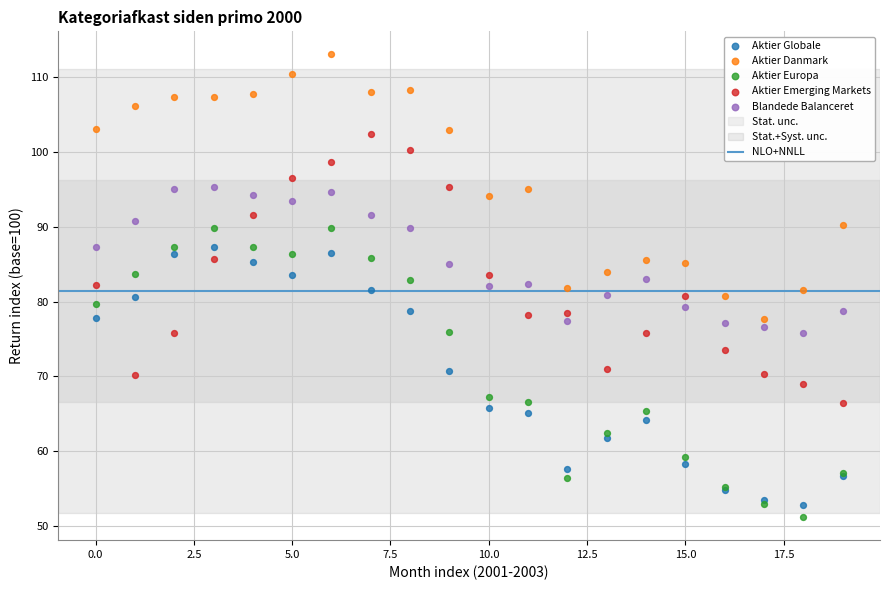

Which series has the largest Y range (max minus min)?

Aktier Europa